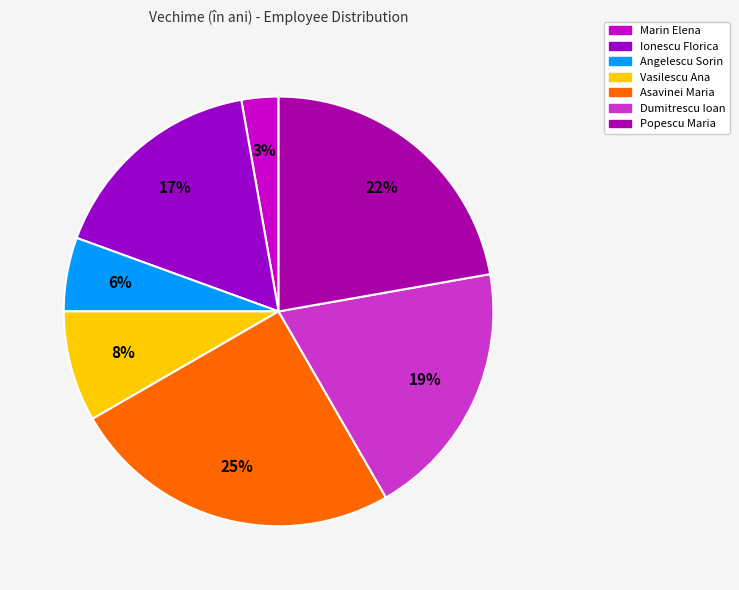

Is it true that Angelescu Sorin is 18% of the pie?

False